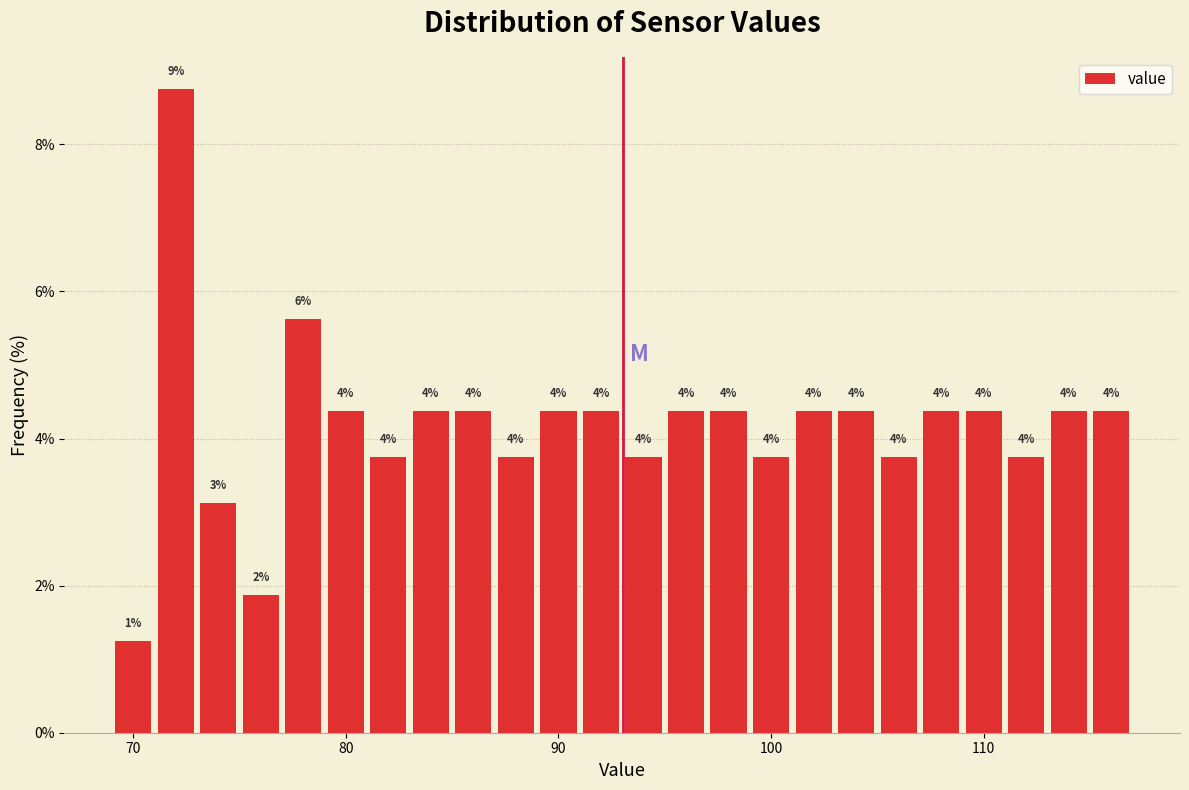

Around what value on the x-axis is the tallest bar? Give the approximate position of its centre, as read against the axis.

72